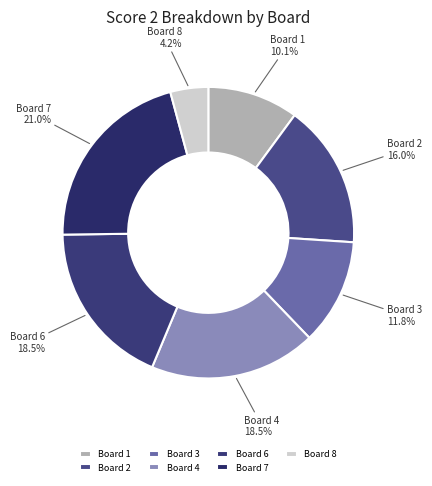

Which slice is the smallest?

Board 8